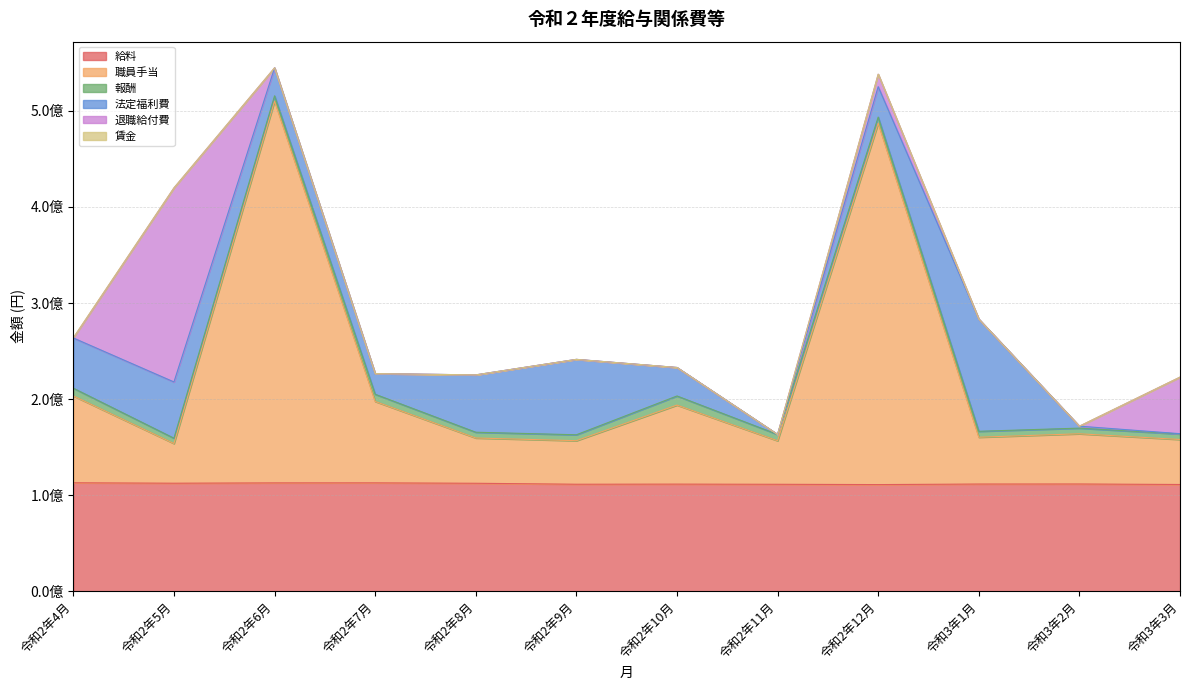

Which category has the highest value across all series?

令和2年6月